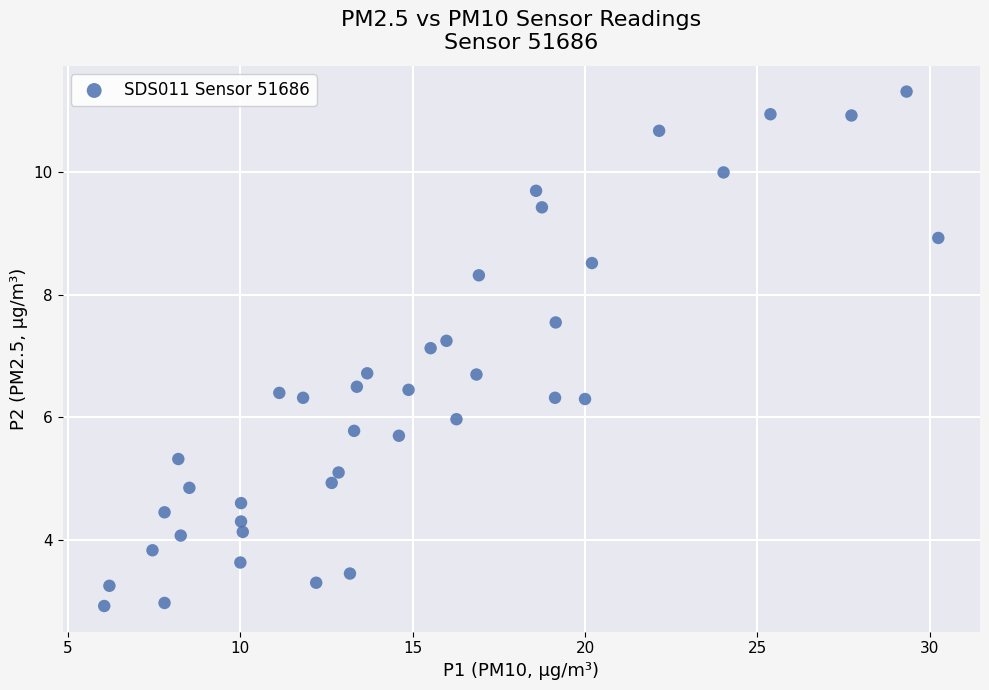

What is the range of X values (max minus min)?

24.2